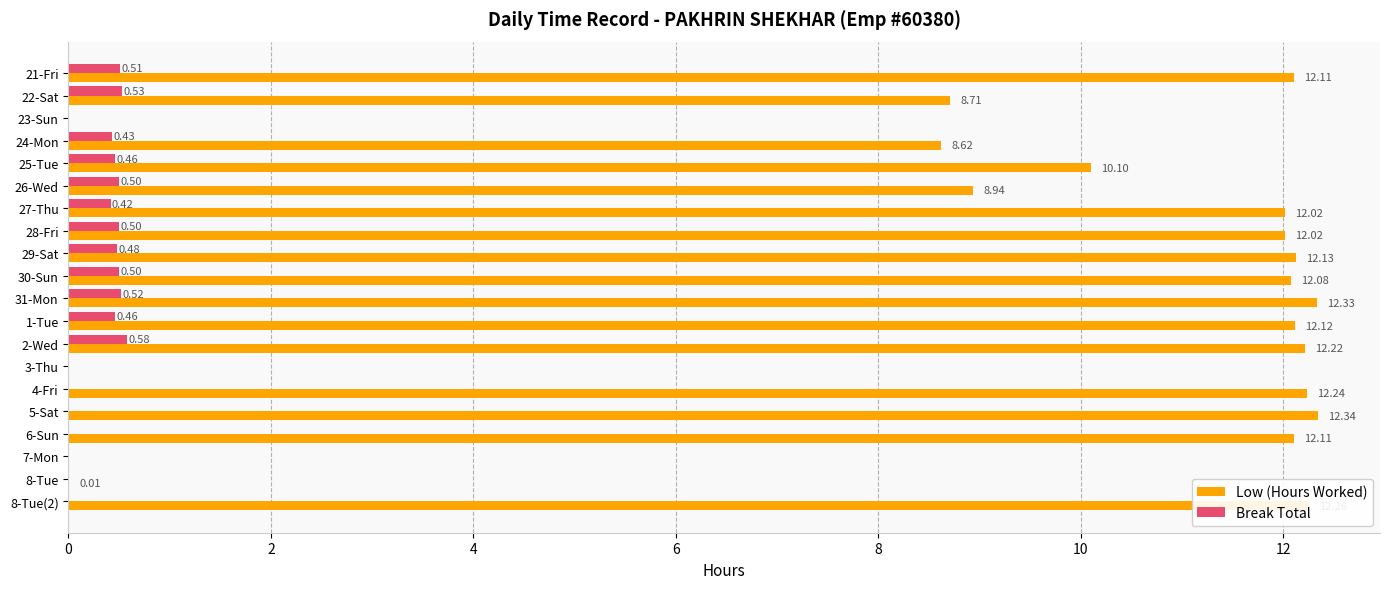

At which category is the sum across all series the highest?

31-Mon